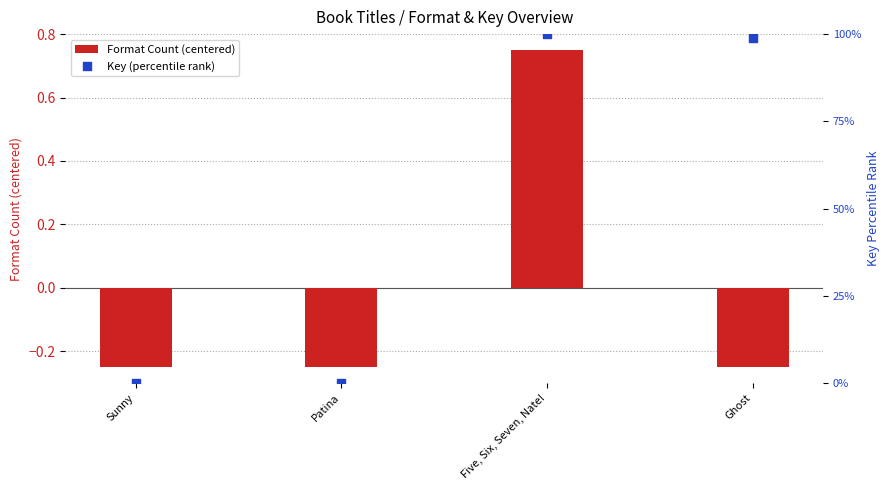

What are all the series names shown in the legend?

Format Count (centered), Key (percentile rank)